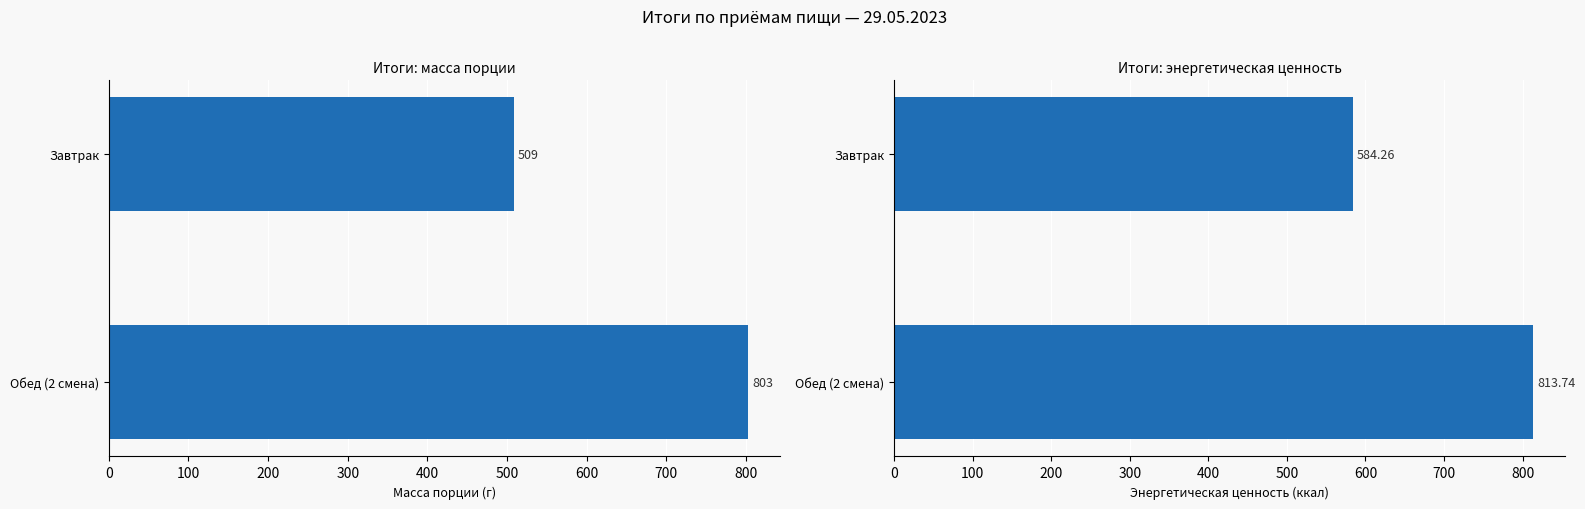

How many distinct data groups are displayed?

2